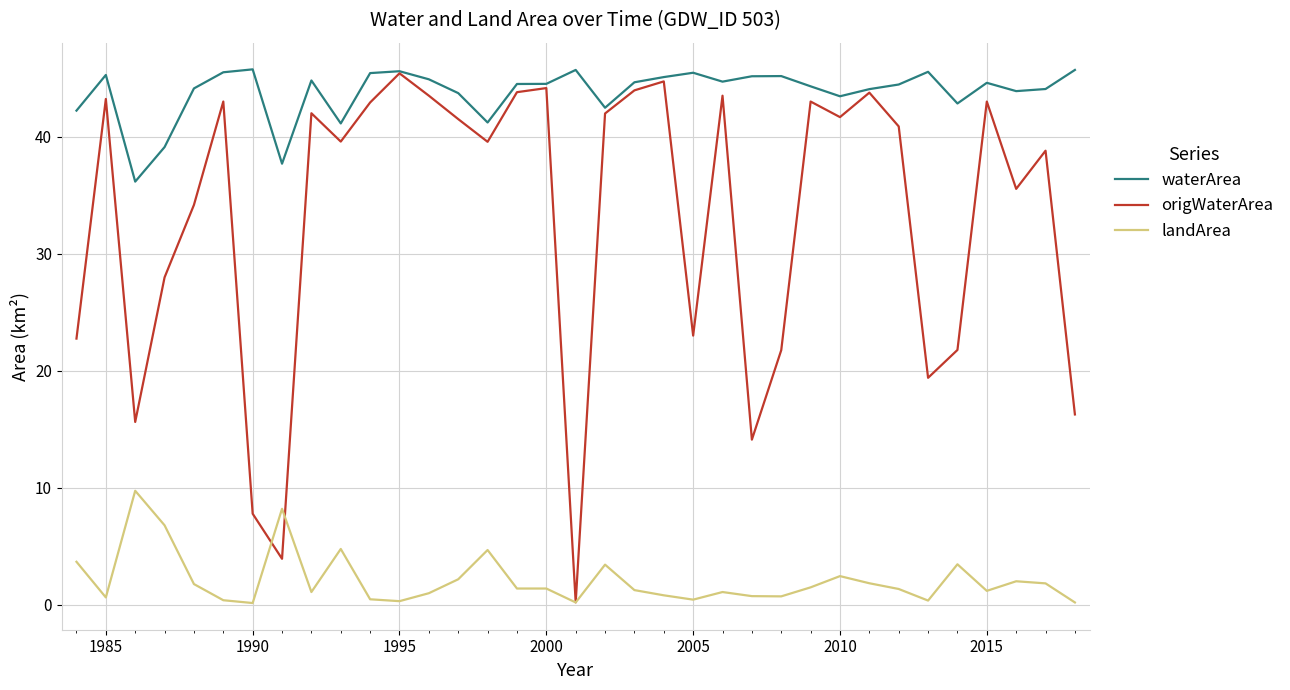

True or false: landArea and origWaterArea intersect in this chart.

True